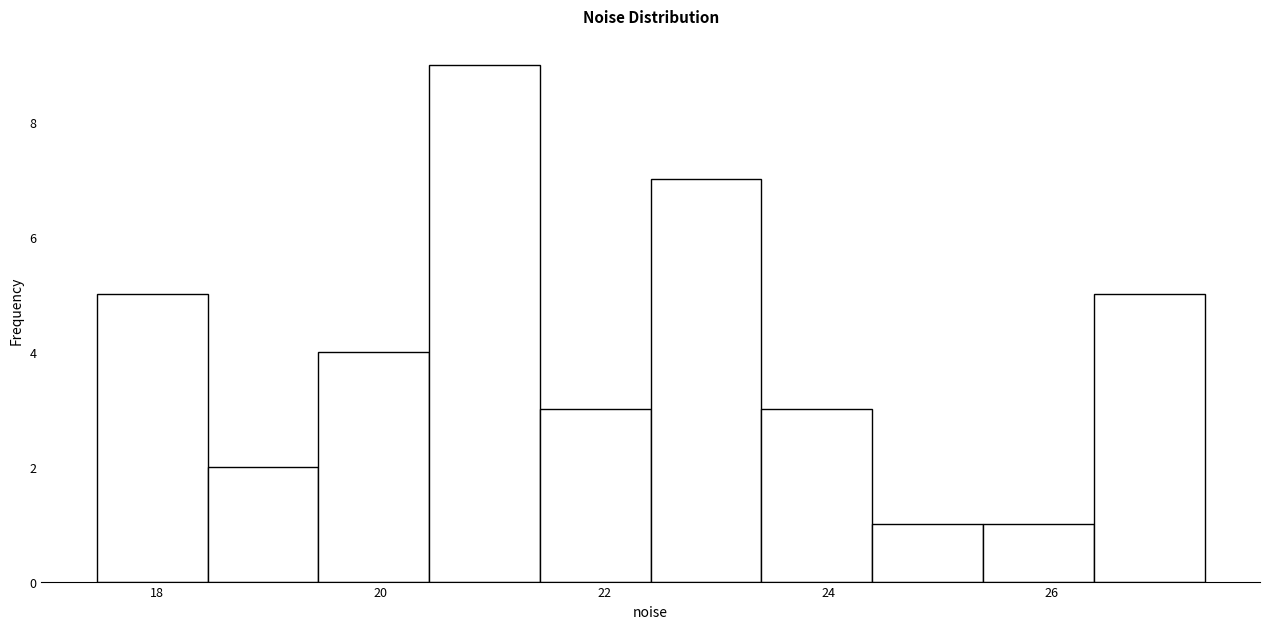

How tall is the bar that spans 21.4 to 22.4 on the x-axis? Neither the bar edges nor the heights are printed on the chart, so give them approximately, as read against the axes.

3